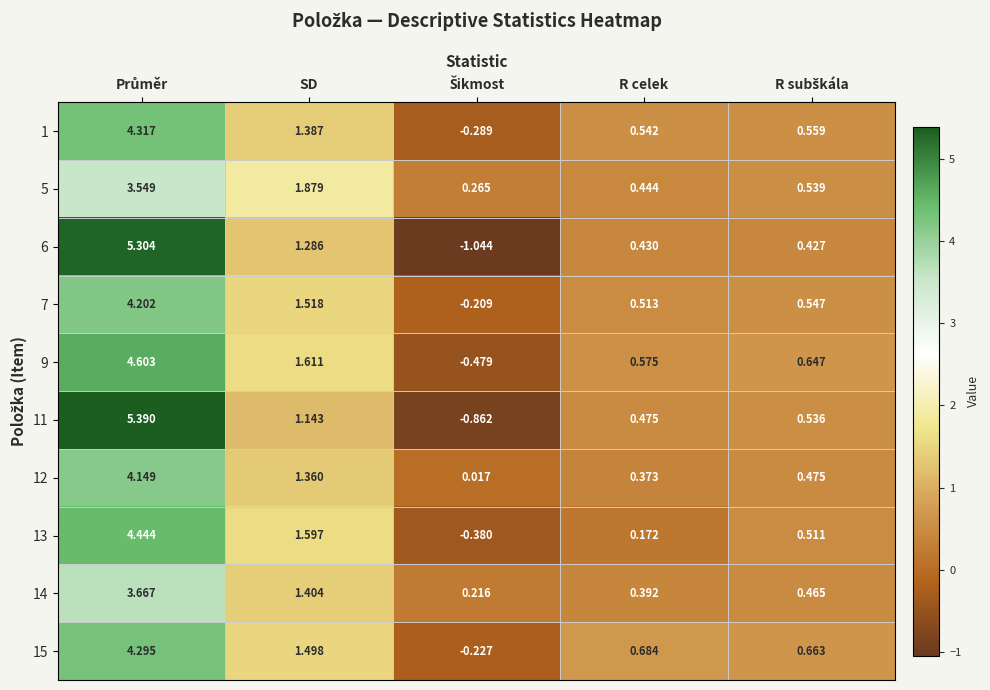

Where is 9 nearest to the value 2?

SD